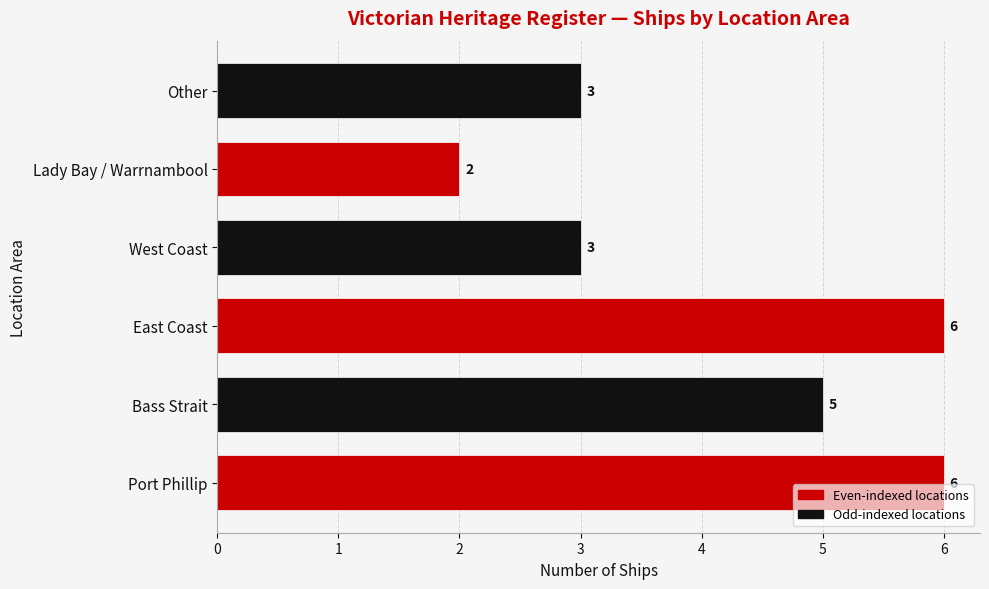

Are the bars horizontal?

Yes